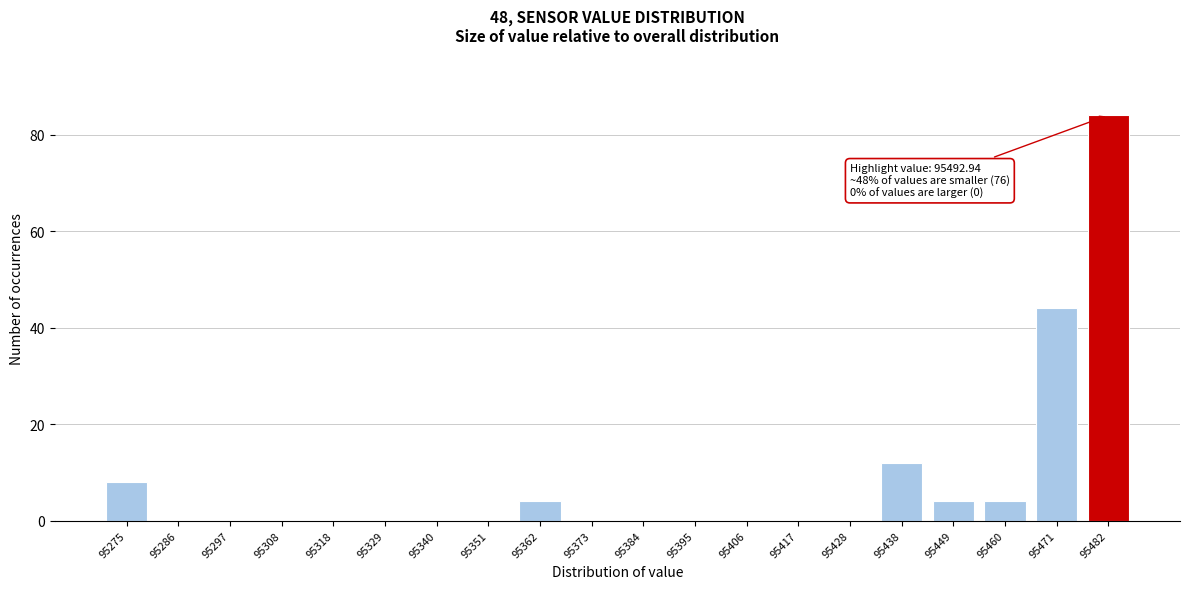

Reading right to left, list all the values displayed in this chart.

95482=84	95471=44	95460=4	95449=4	95438=12	95428=0	95417=0	95406=0	95395=0	95384=0	95373=0	95362=4	95351=0	95340=0	95329=0	95318=0	95308=0	95297=0	95286=0	95275=8